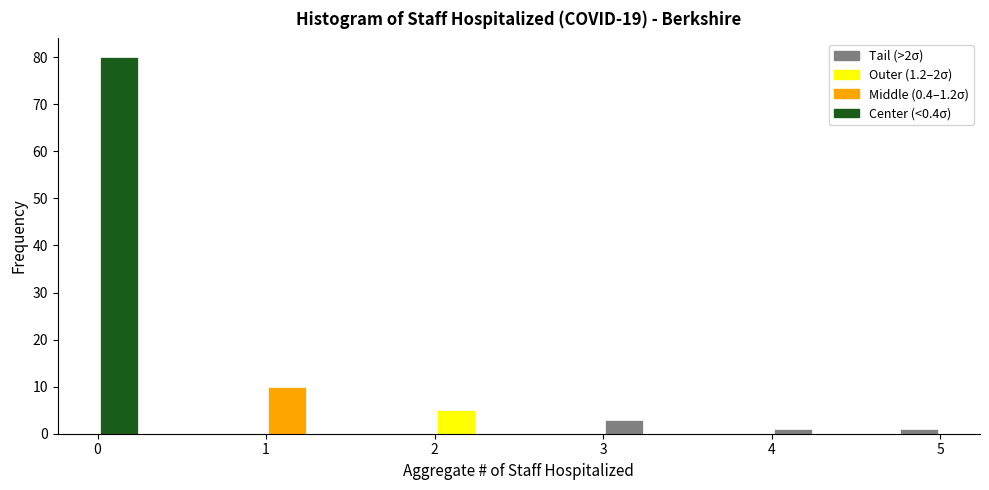

Read against the x-axis, roughly where is the centre of the tallest bar?

0.1